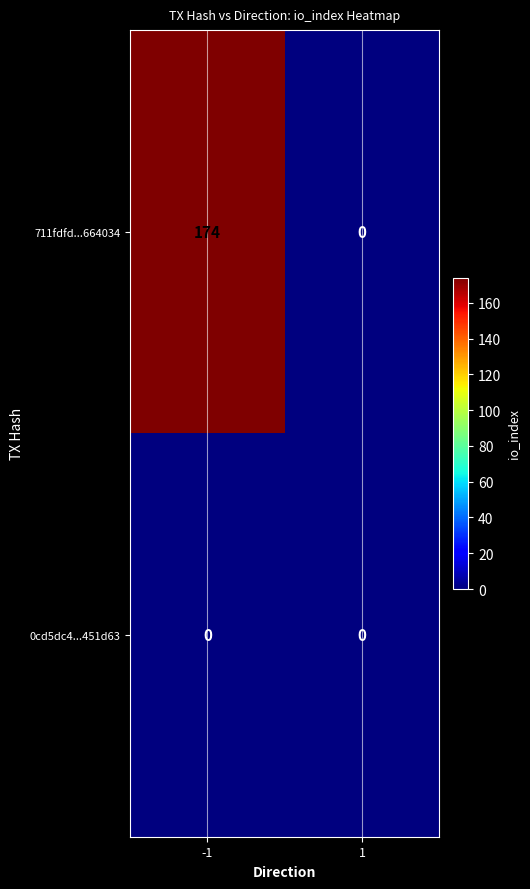

The value of 711fdfd...664034 at 1 is -115. True or false?

False